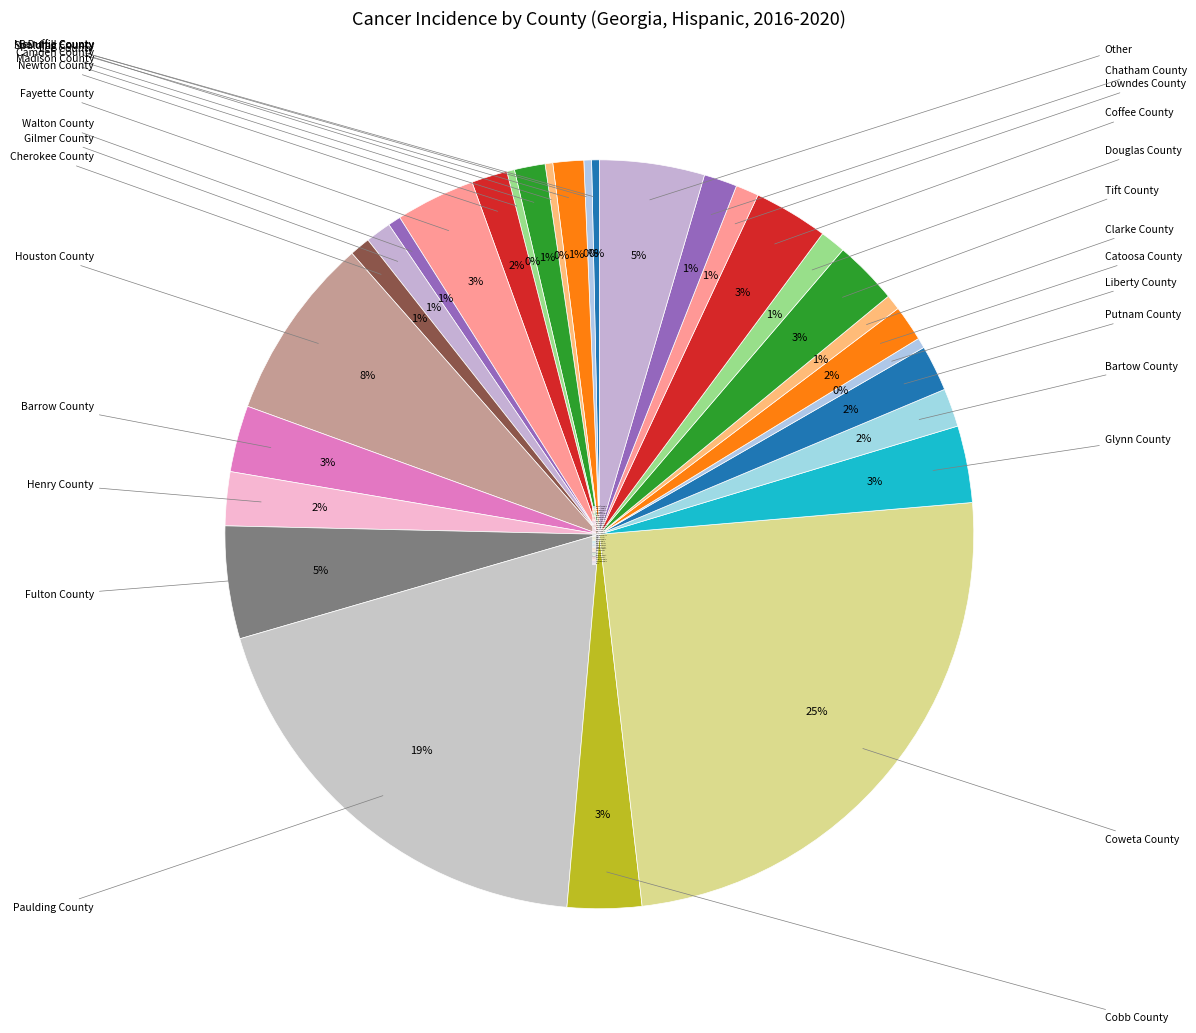

To the nearest percent, what portion does Walton County represent?

1%